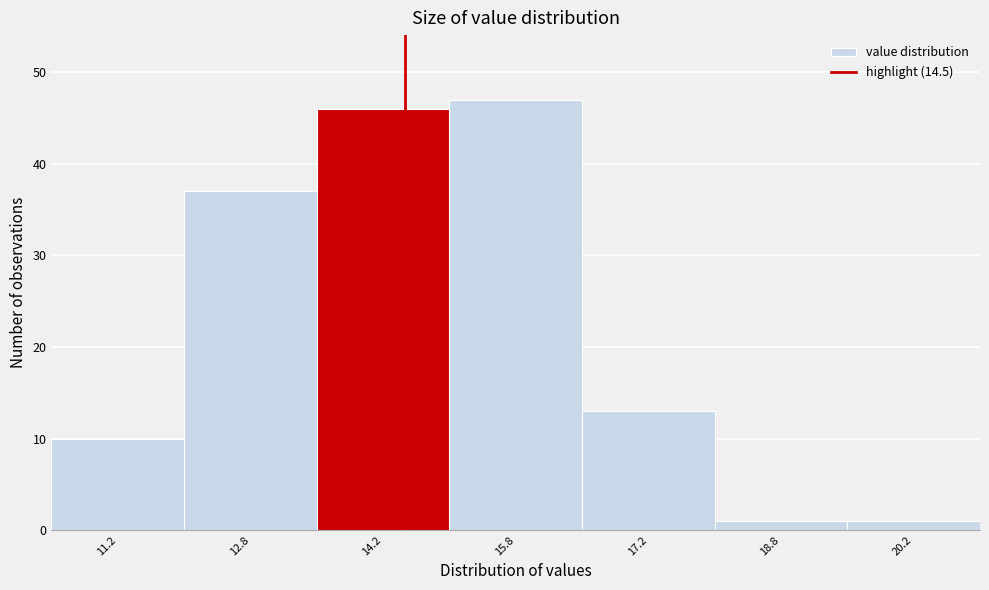

Reading left to right, transcribe this chart: for each bar, give the range it covers on the x-axis and its height. Neither the bar edges nor the heights are printed on the chart, so give them approximately, as read against the axes.

10.5 to 12.0: 10
12.0 to 13.5: 37
13.5 to 15.0: 46
15.0 to 16.5: 47
16.5 to 18.0: 13
18.0 to 19.5: 1
19.5 to 21.0: 1